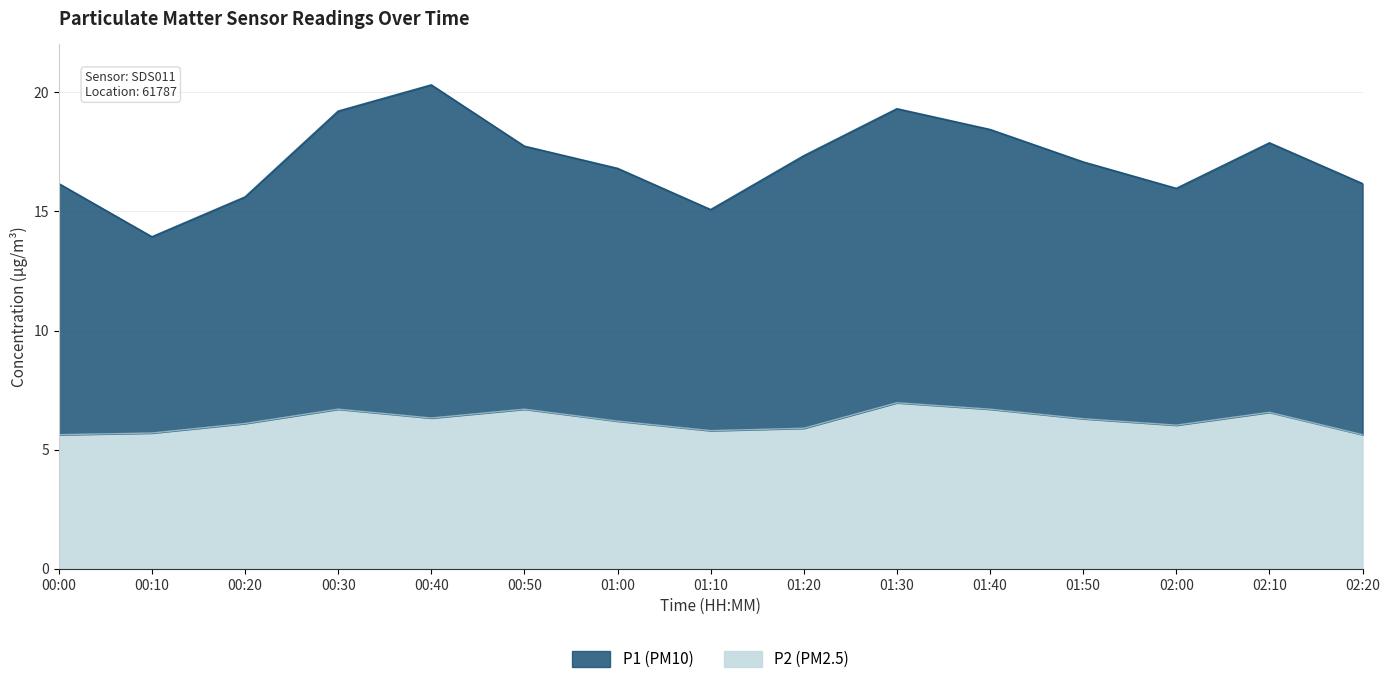

True or false: P2 and P1 cross at least once.

False